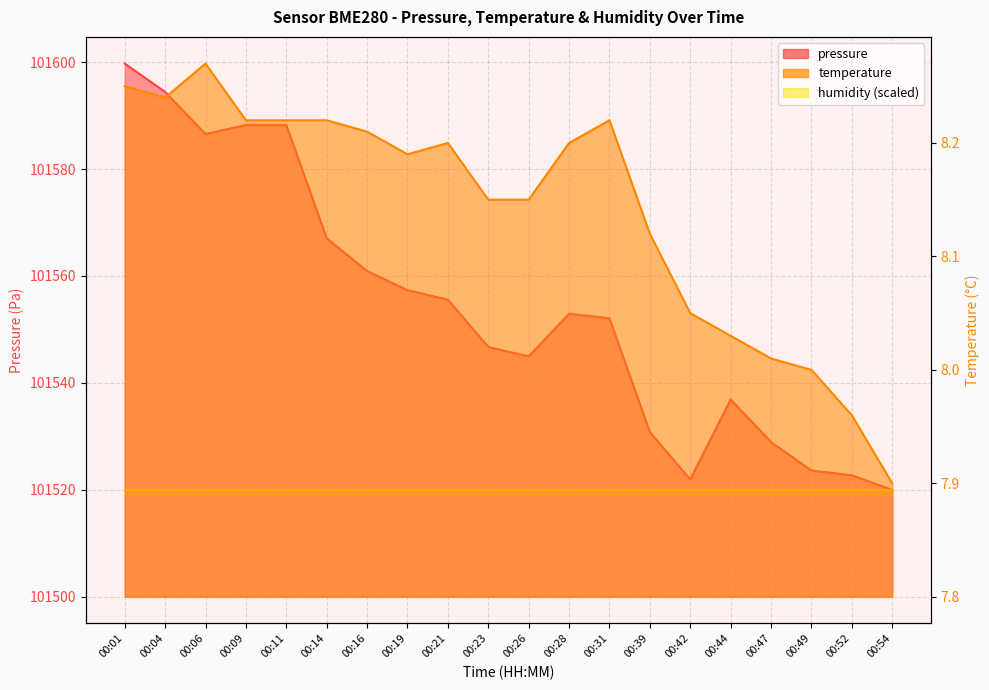

At which label does pressure first exceed 101552?

00:01